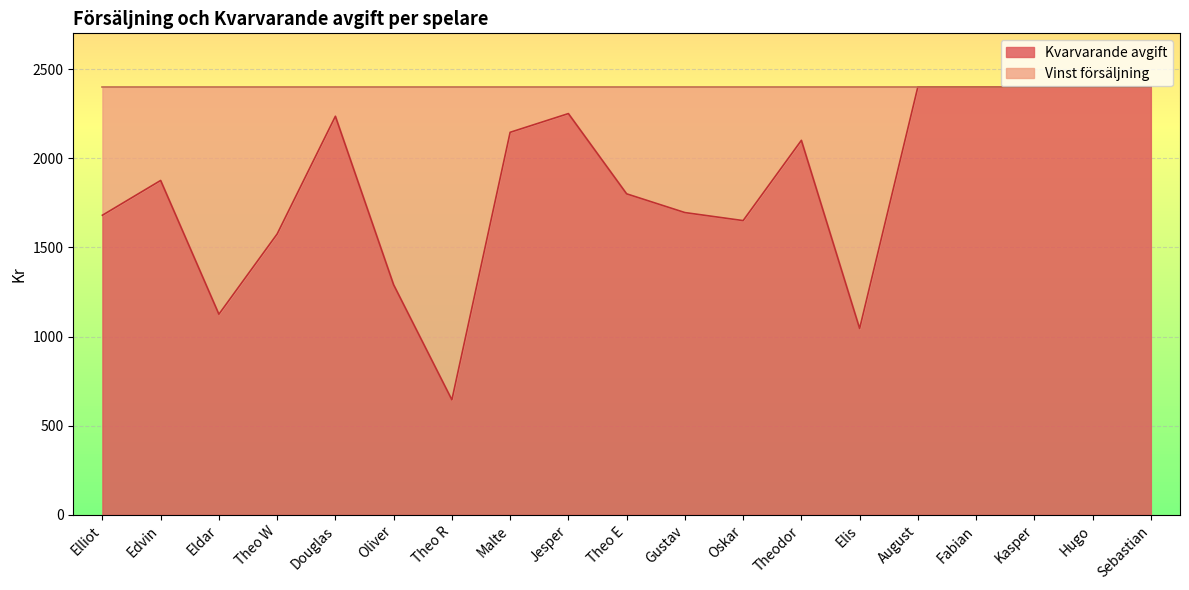

Which has a higher value, Malte or August?

August